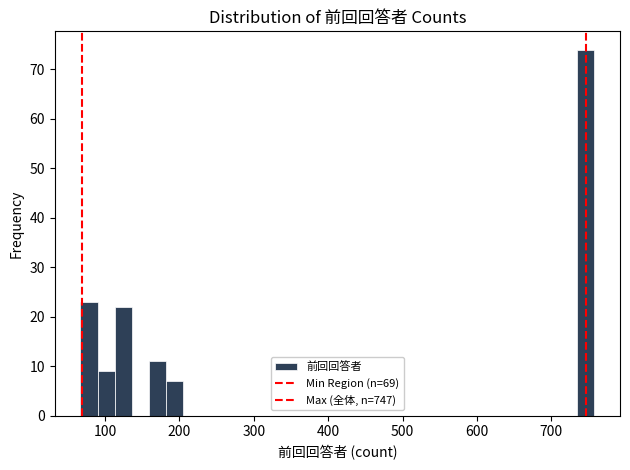

Around what value on the x-axis is the tallest bar? Give the approximate position of its centre, as read against the axis.

750